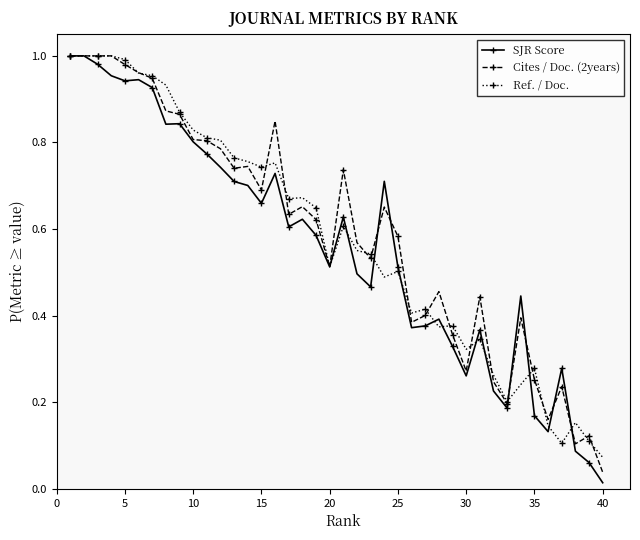

True or false: SJR Score has more than 0 points higher than both neighbors.

True